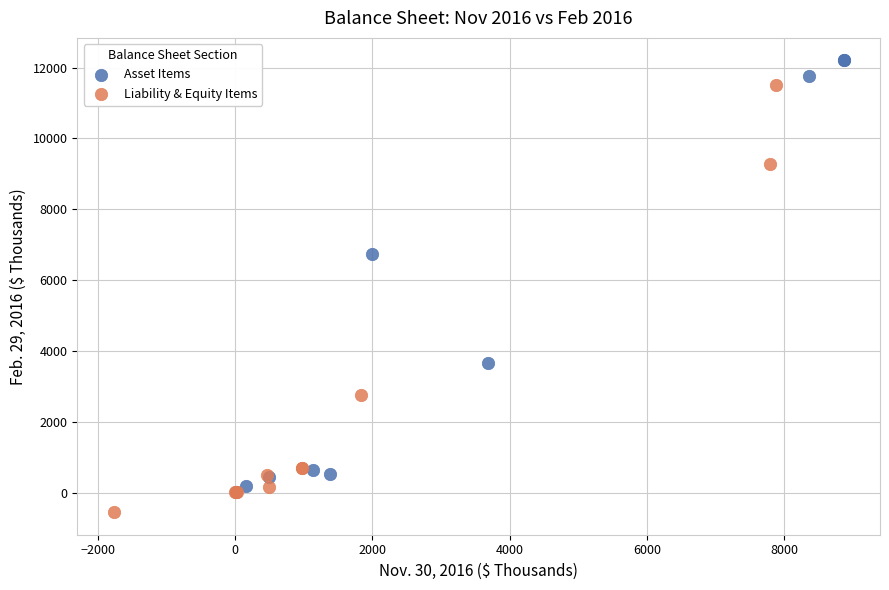

Which series contains the lowest Y value?

Liability & Equity Items